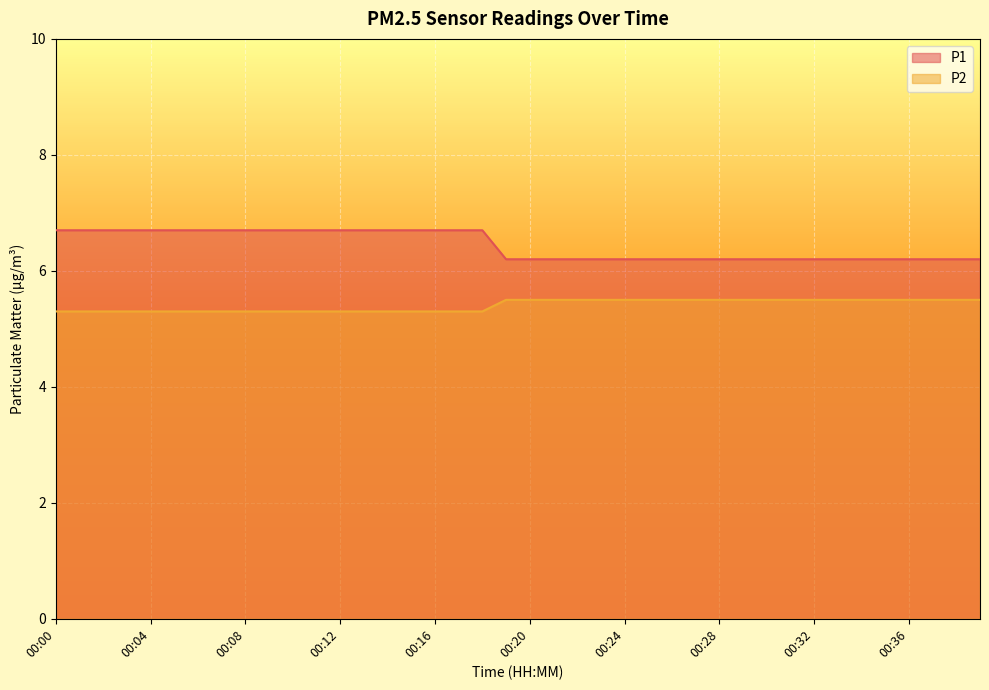

Reading right to left, extract all data points from this chart.

P1: 00:39=6.2	00:38=6.2	00:37=6.2	00:36=6.2	00:35=6.2	00:34=6.2	00:33=6.2	00:32=6.2	00:31=6.2	00:30=6.2	00:29=6.2	00:28=6.2	00:27=6.2	00:26=6.2	00:25=6.2	00:24=6.2	00:23=6.2	00:22=6.2	00:21=6.2	00:20=6.2	00:19=6.2	00:18=6.7	00:17=6.7	00:16=6.7	00:15=6.7	00:14=6.7	00:13=6.7	00:12=6.7	00:11=6.7	00:10=6.7	00:09=6.7	00:08=6.7	00:07=6.7	00:06=6.7	00:05=6.7	00:04=6.7	00:03=6.7	00:02=6.7	00:01=6.7	00:00=6.7
P2: 00:39=5.5	00:38=5.5	00:37=5.5	00:36=5.5	00:35=5.5	00:34=5.5	00:33=5.5	00:32=5.5	00:31=5.5	00:30=5.5	00:29=5.5	00:28=5.5	00:27=5.5	00:26=5.5	00:25=5.5	00:24=5.5	00:23=5.5	00:22=5.5	00:21=5.5	00:20=5.5	00:19=5.5	00:18=5.3	00:17=5.3	00:16=5.3	00:15=5.3	00:14=5.3	00:13=5.3	00:12=5.3	00:11=5.3	00:10=5.3	00:09=5.3	00:08=5.3	00:07=5.3	00:06=5.3	00:05=5.3	00:04=5.3	00:03=5.3	00:02=5.3	00:01=5.3	00:00=5.3